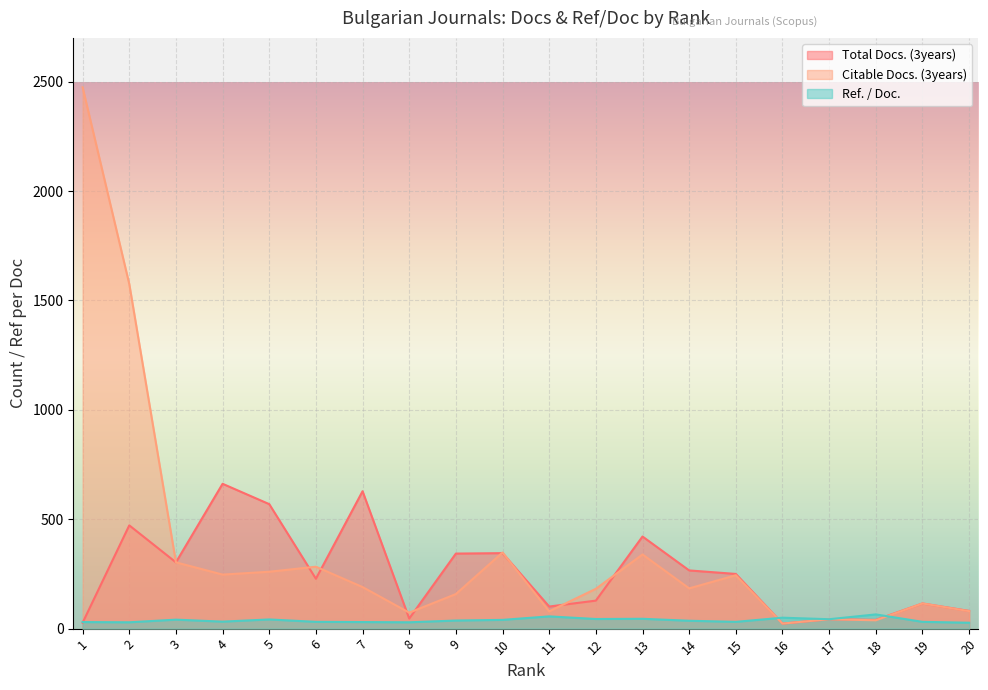

How many lines are shown in the chart?

3